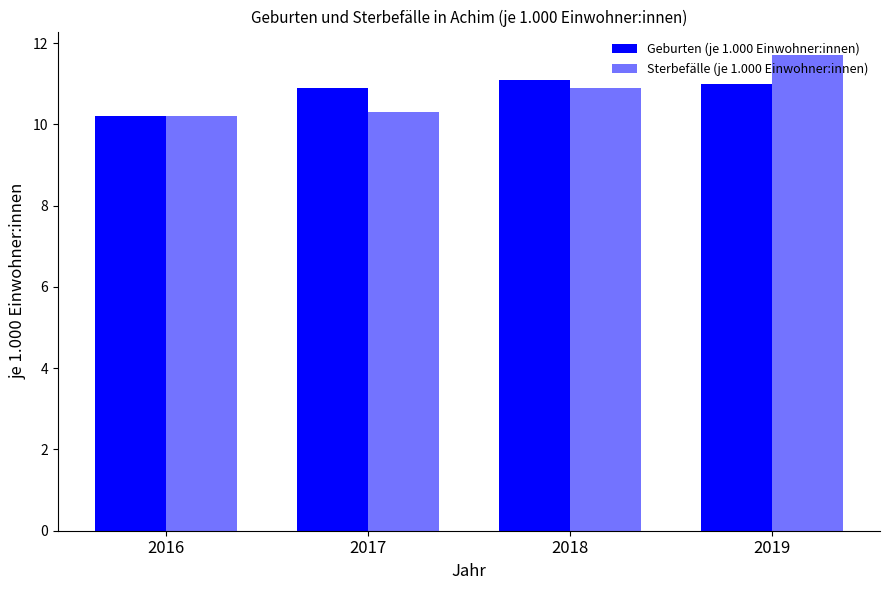

What is the difference between the Sterbefälle (je 1.000 Einwohner:innen) values at 2016 and 2018?

0.7